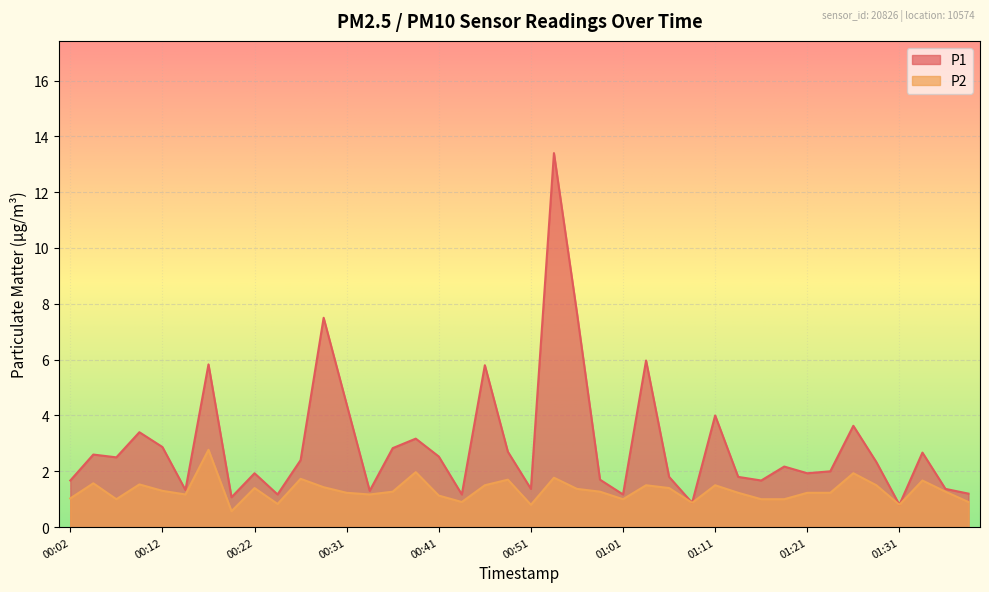

List the series in order of their peak value, lowest first.

P2, P1